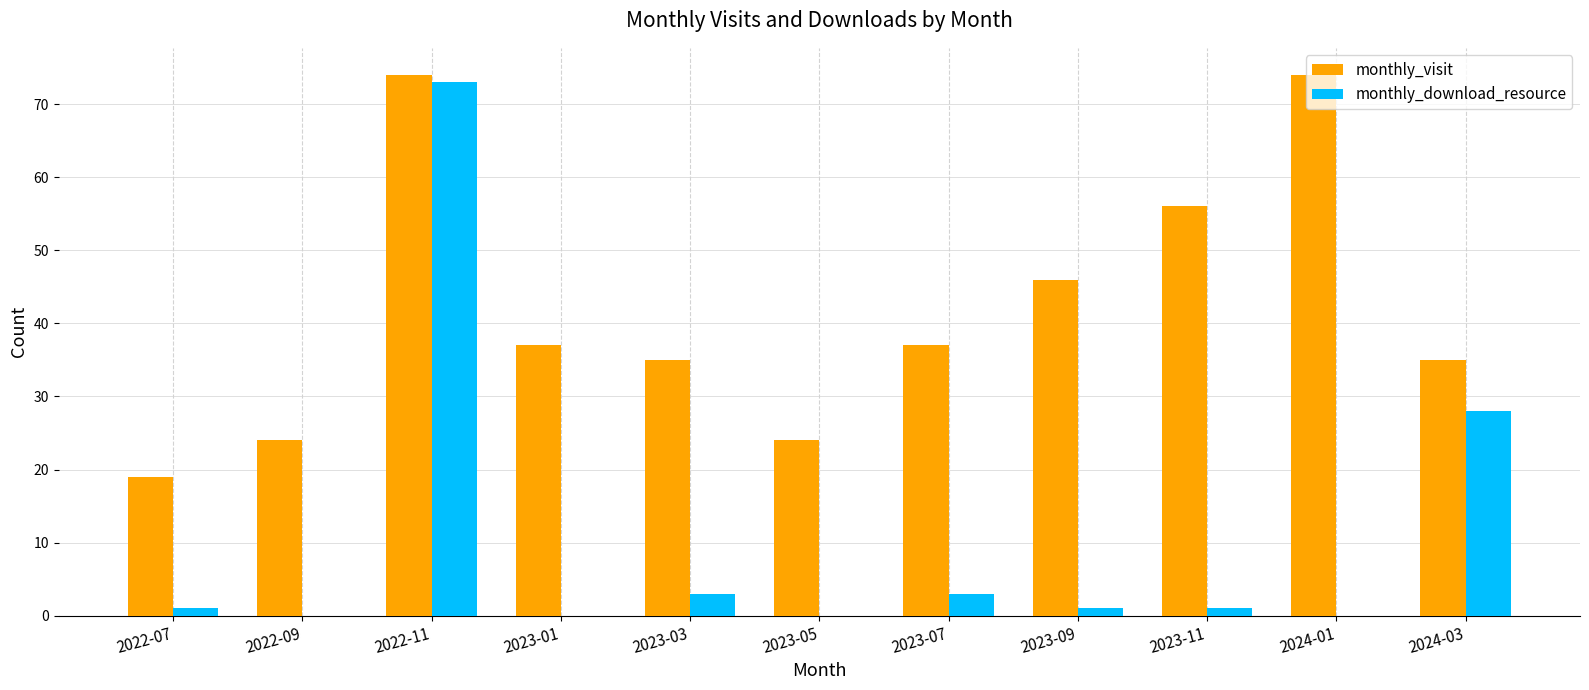

What is the maximum value shown in the chart?

74